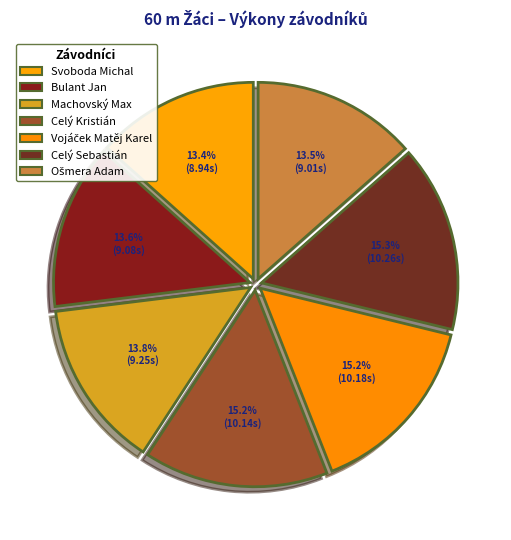

Approximately how many times larger is the value at Bulant Jan compared to Ošmera Adam?

1.0